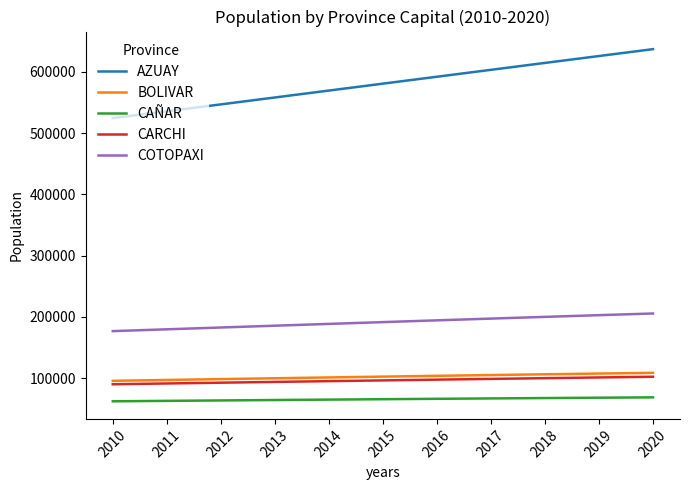

What is the total value across all series at 2019?

1105662